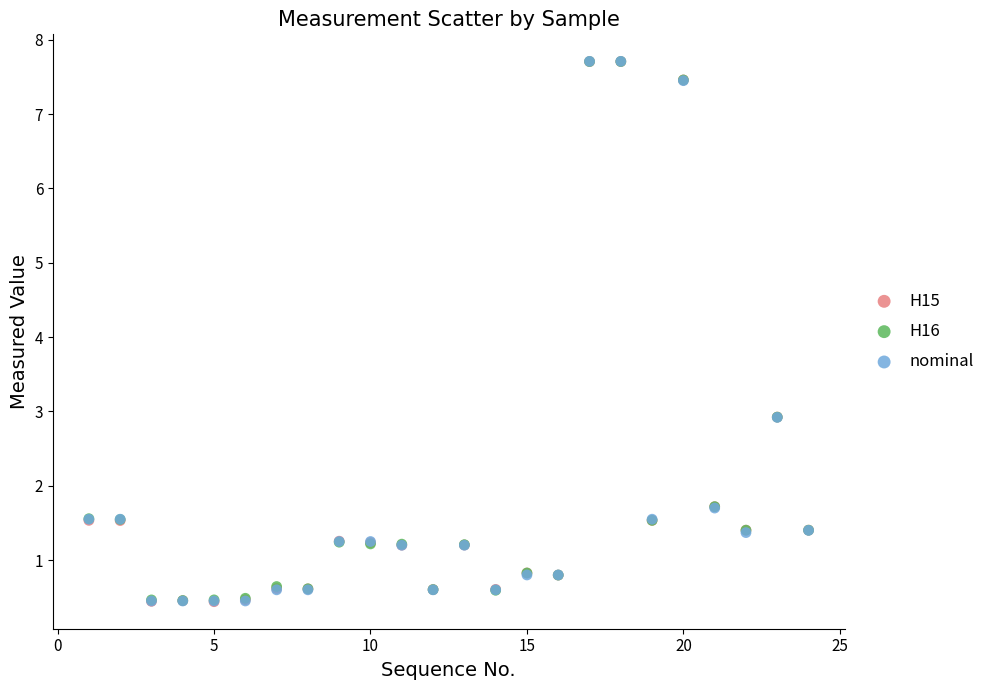

What are all the series names shown in the legend?

H15, H16, nominal